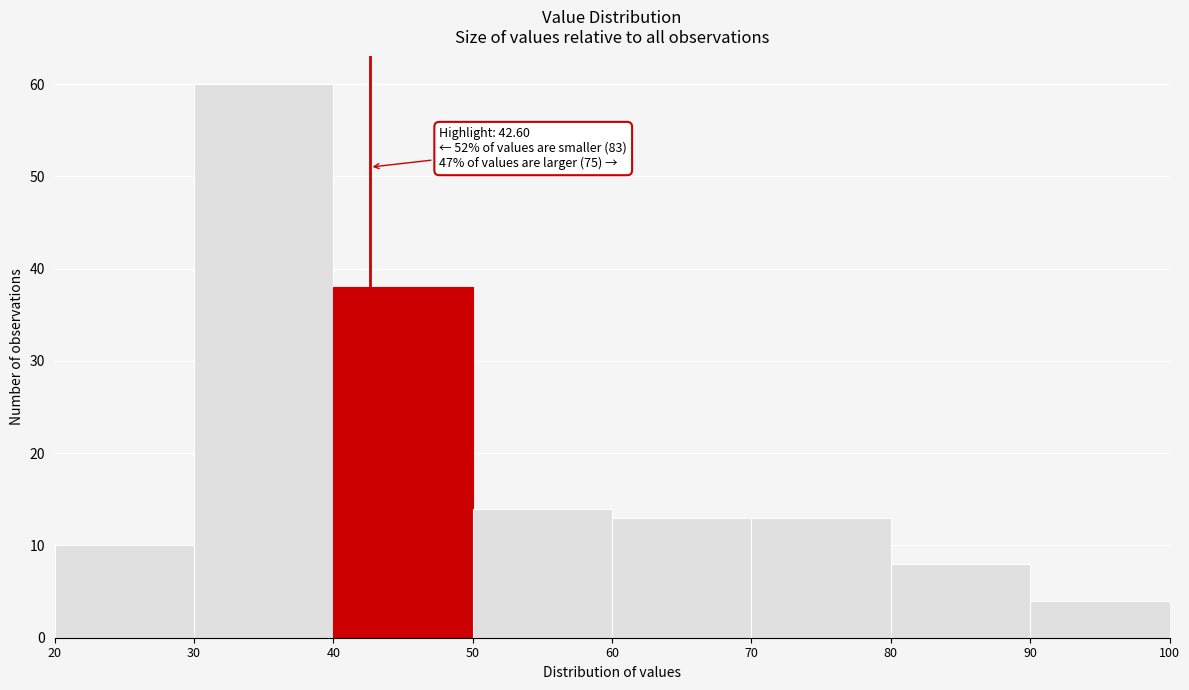

Over which range of the x-axis is the bar tallest?

30 to 40